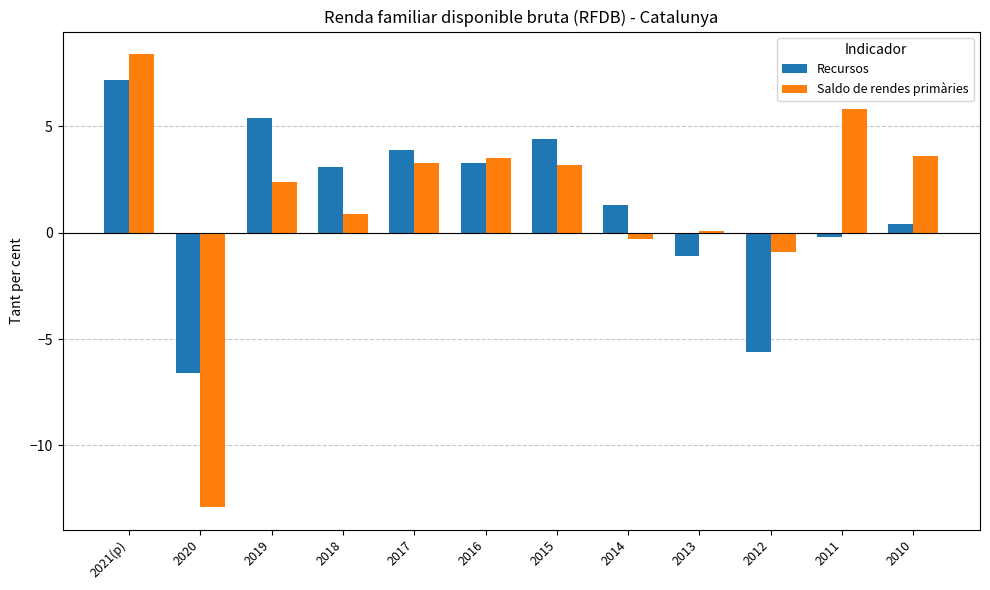

Does the chart contain any negative values?

Yes